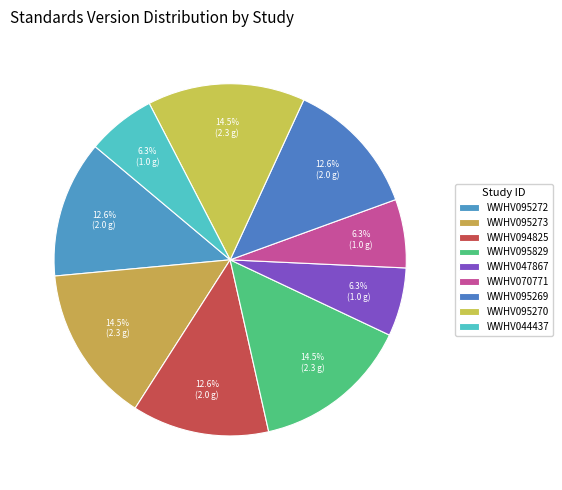

What is the smallest slice in the pie chart?

WWHV047867